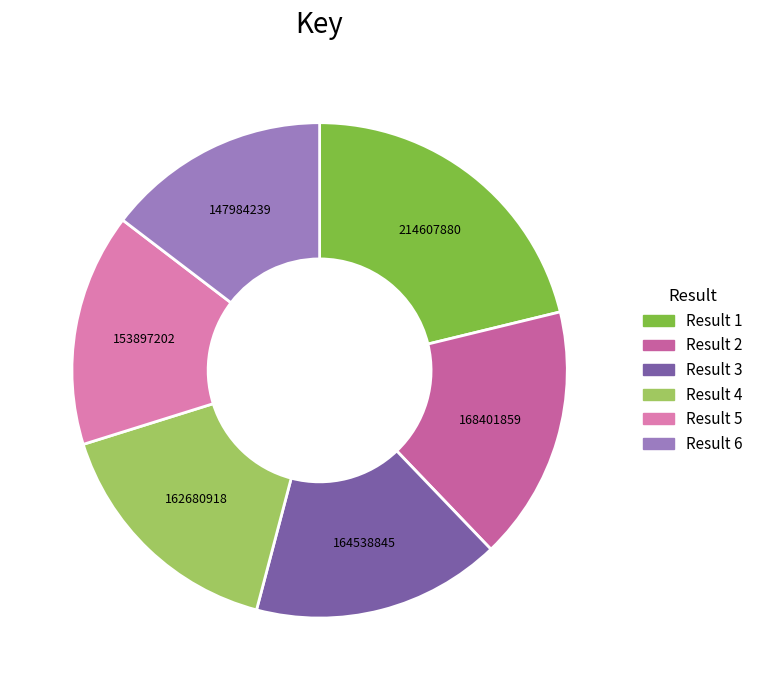

Count the number of slices in the pie.

6